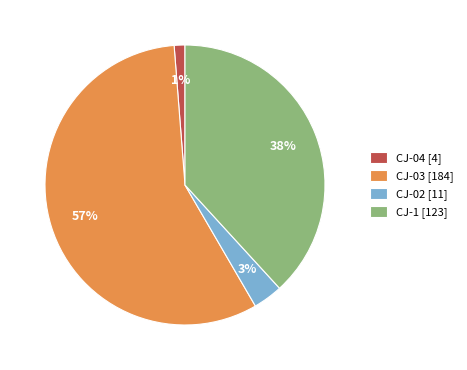

To the nearest percent, what portion does CJ-04 [4] represent?

1%